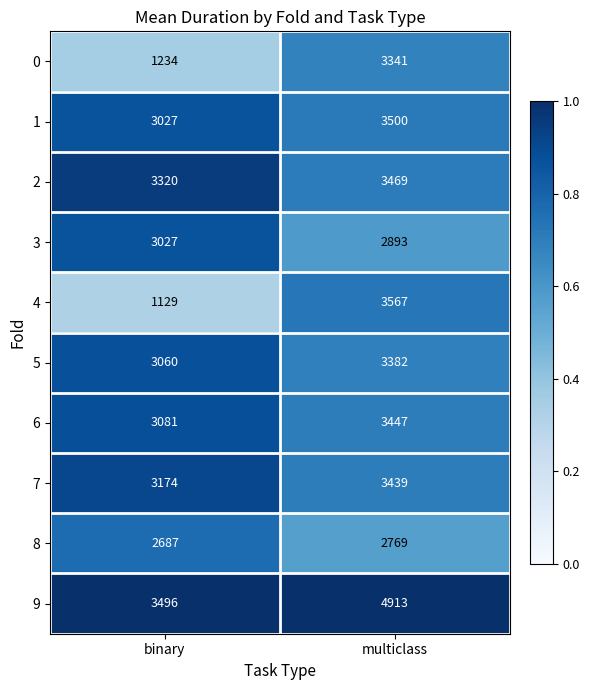

What is the lowest value of the 4 series?

1129